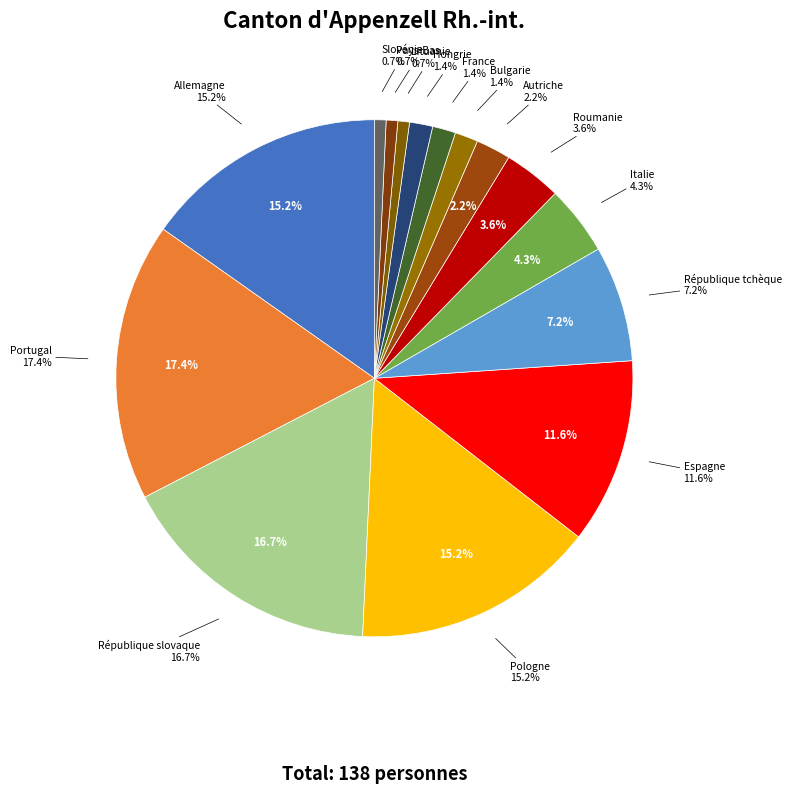

To the nearest percent, what portion does Espagne represent?

12%